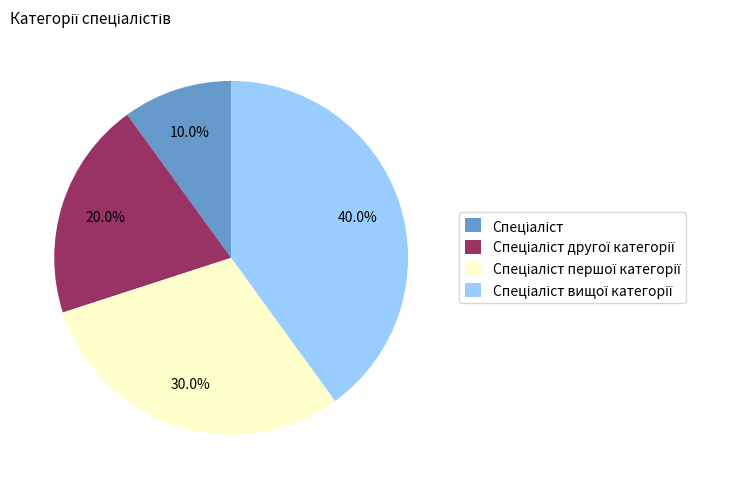

Is there any slice that represents more than half of the pie?

No